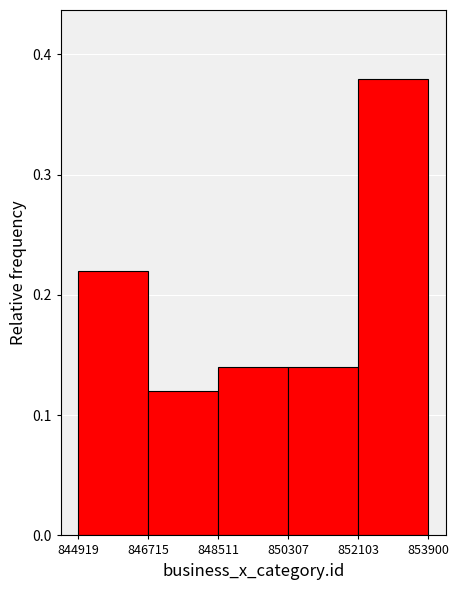

Reading left to right, list every bar in this chart as the range it spans on the x-axis followed by its height. The values are not printed on the chart, so give them approximately, as read against the axis.

844919 to 846715: 0.22
846715 to 848511: 0.12
848511 to 850307: 0.14
850307 to 852103: 0.14
852103 to 853900: 0.38